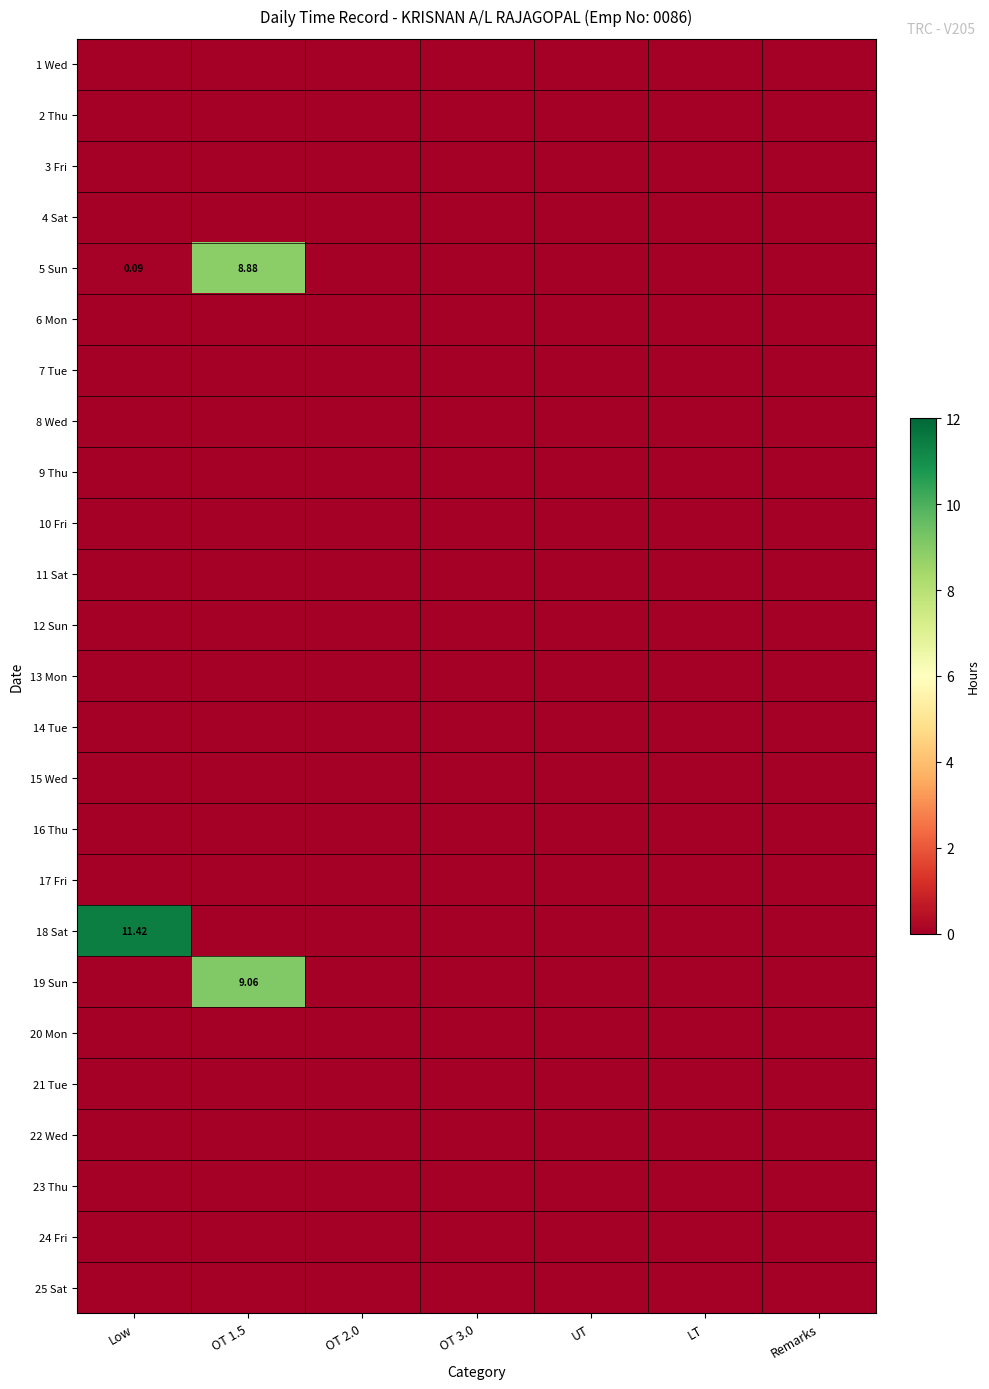

At OT 2.0, list the series in order from smallest to largest.

1 Wed, 2 Thu, 3 Fri, 4 Sat, 5 Sun, 6 Mon, 7 Tue, 8 Wed, 9 Thu, 10 Fri, 11 Sat, 12 Sun, 13 Mon, 14 Tue, 15 Wed, 16 Thu, 17 Fri, 18 Sat, 19 Sun, 20 Mon, 21 Tue, 22 Wed, 23 Thu, 24 Fri, 25 Sat